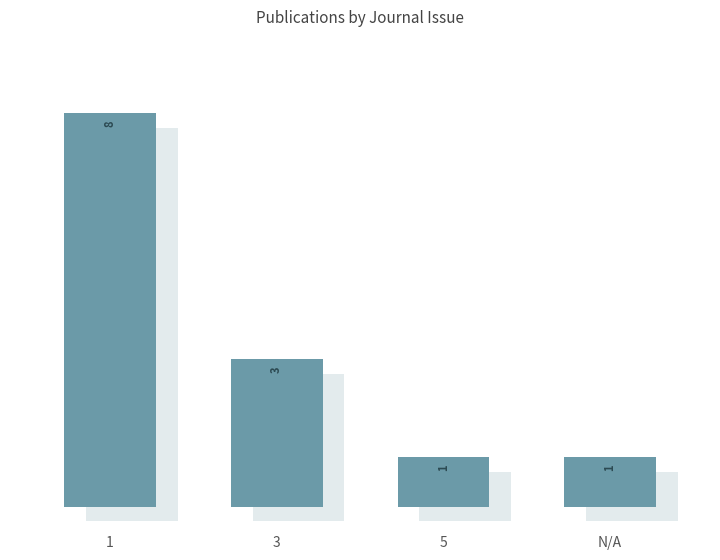

Count the number of data series in this chart.

1